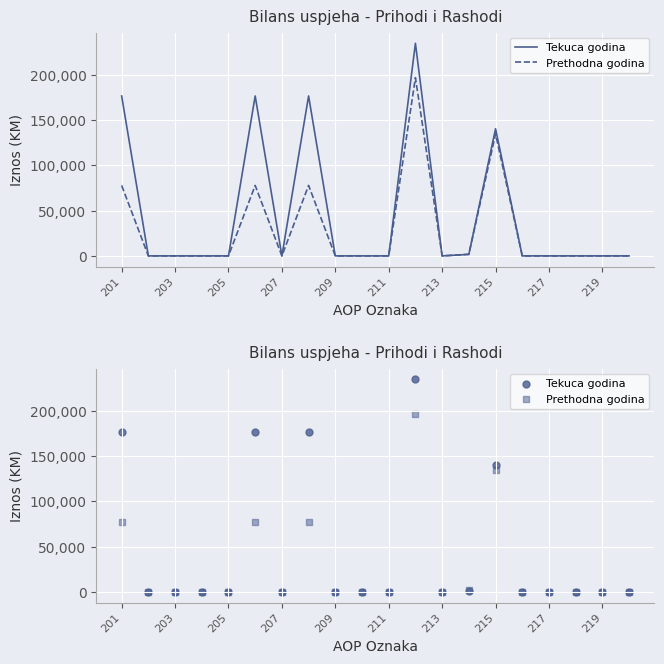

Which series reaches the maximum Y coordinate?

Tekuca godina